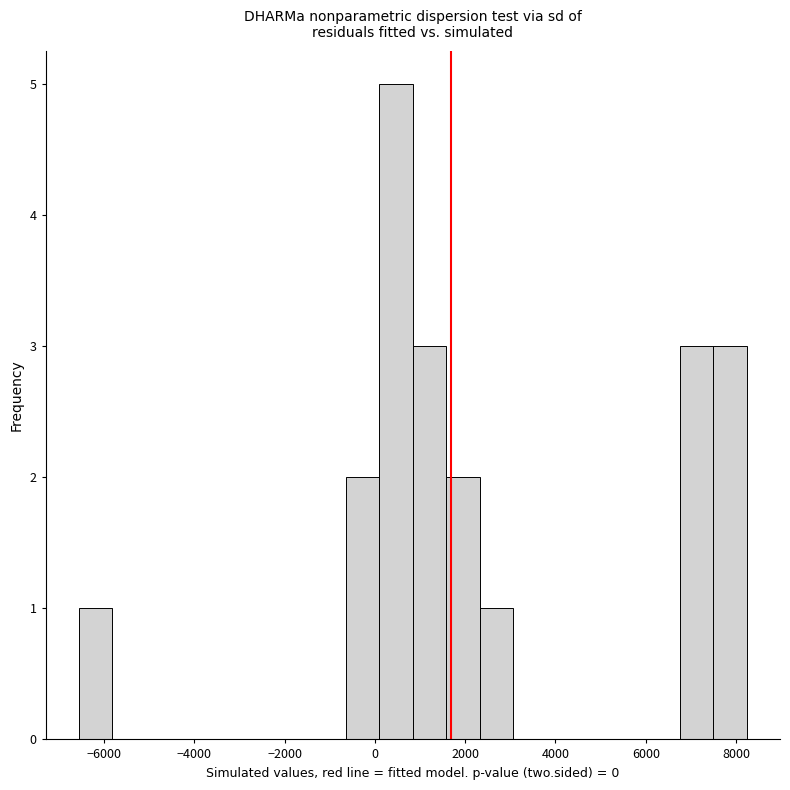

Read against the x-axis, roughly where is the centre of the tallest bar?

400